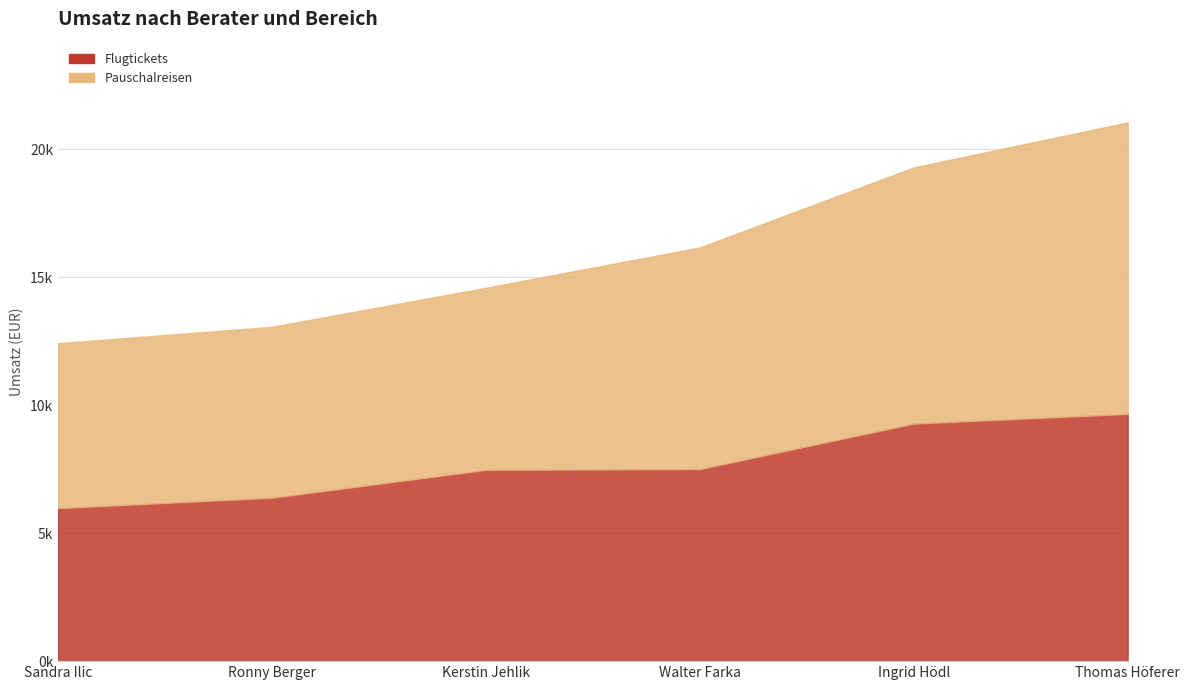

What are all the series names shown in the legend?

Flugtickets, Pauschalreisen